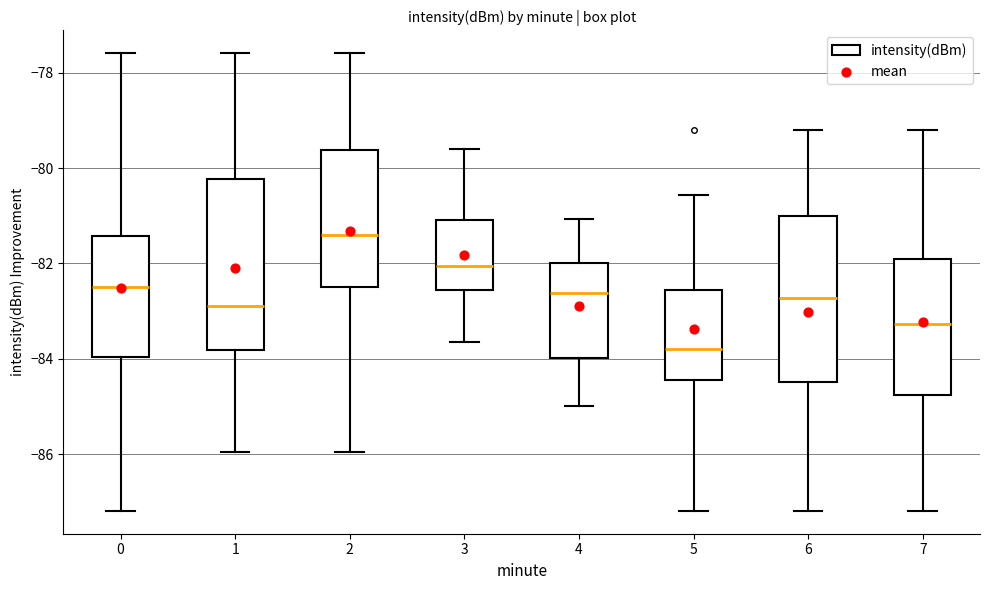

Reading left to right, transcribe this box plot: for each box, give where its median line is, the range the box spans, and where its two whiskers end, as read against the y-axis. The values are not printed on the chart, so give them approximately, as read against the axis.

0: median -82.4, box -84.0 to -81.4, whiskers -87.2 to -77.6
1: median -82.8, box -83.8 to -80.2, whiskers -86.0 to -77.6
2: median -81.4, box -82.4 to -79.6, whiskers -86.0 to -77.6
3: median -82.0, box -82.6 to -81.0, whiskers -83.6 to -79.6
4: median -82.6, box -84.0 to -82.0, whiskers -85.0 to -81.0
5: median -83.8, box -84.4 to -82.6, whiskers -87.2 to -80.6
6: median -82.8, box -84.4 to -81.0, whiskers -87.2 to -79.2
7: median -83.2, box -84.8 to -82.0, whiskers -87.2 to -79.2